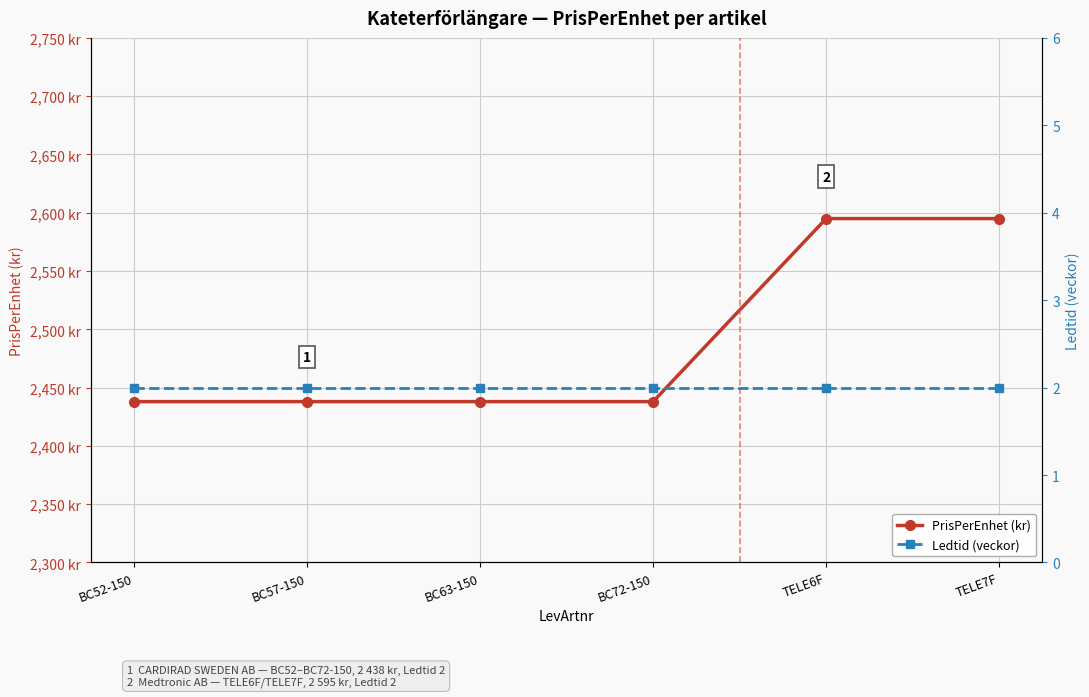

List the series in order of their peak value, lowest first.

Ledtid (veckor), PrisPerEnhet (kr)